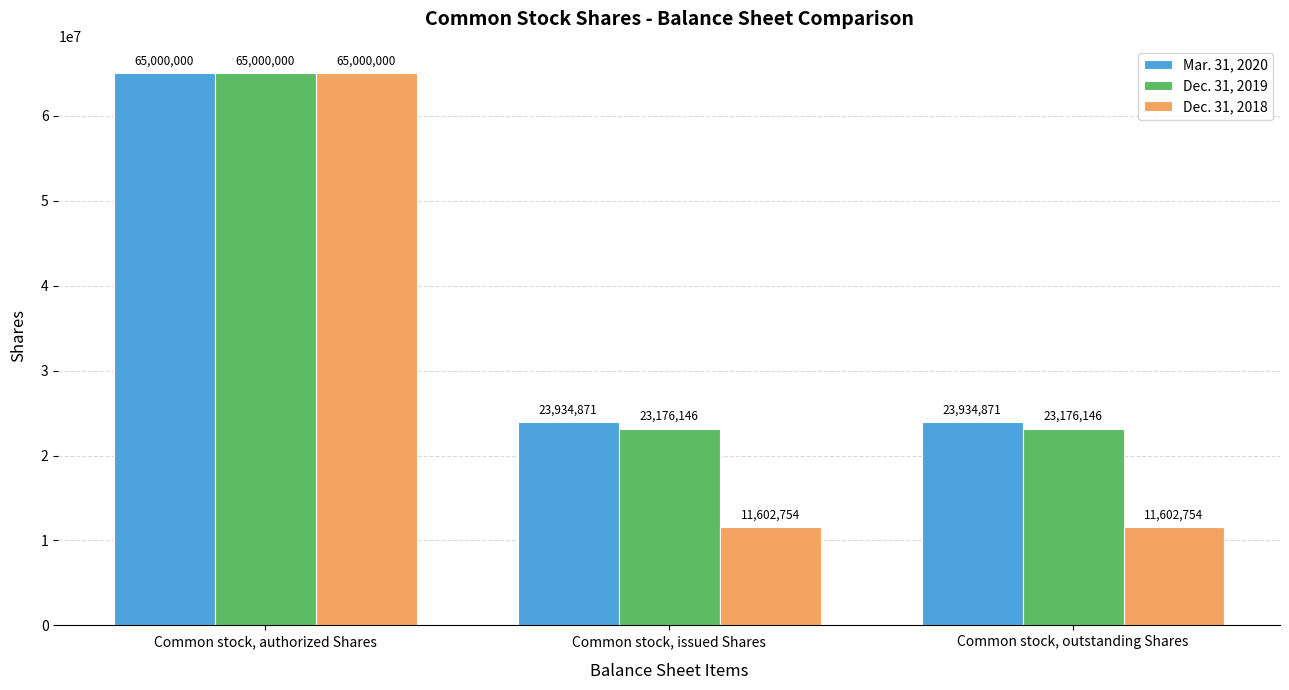

At how many categories does at least one series exceed 14571942?

3